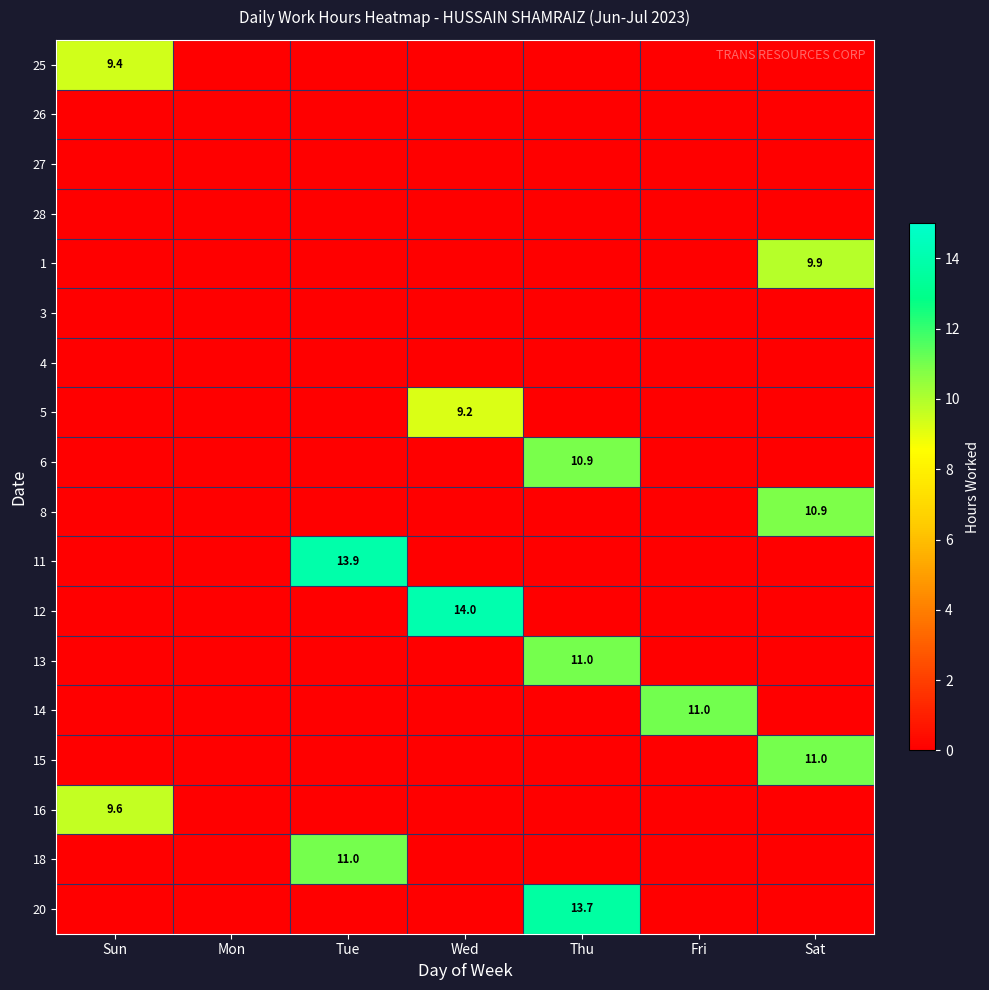

The value of 13 at Thu is 11.0. True or false?

True